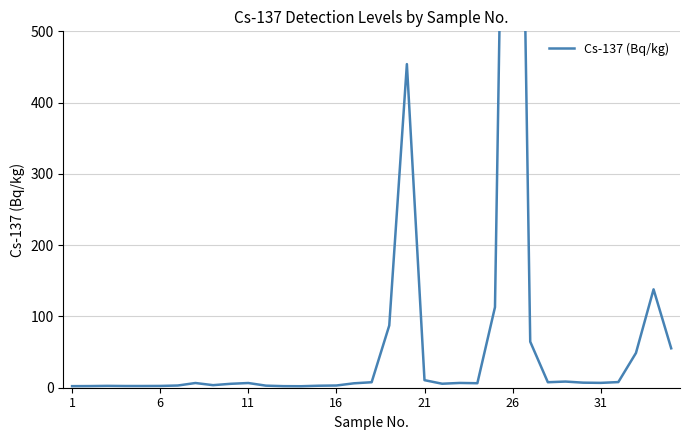

What is the maximum value shown in the chart?

1650.0